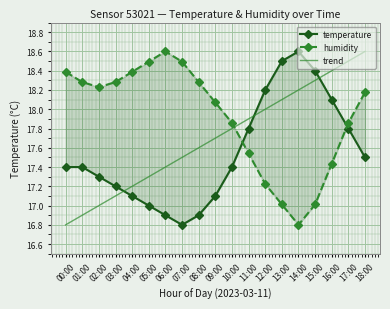

What is the label of the 16th point from the right?

03:00